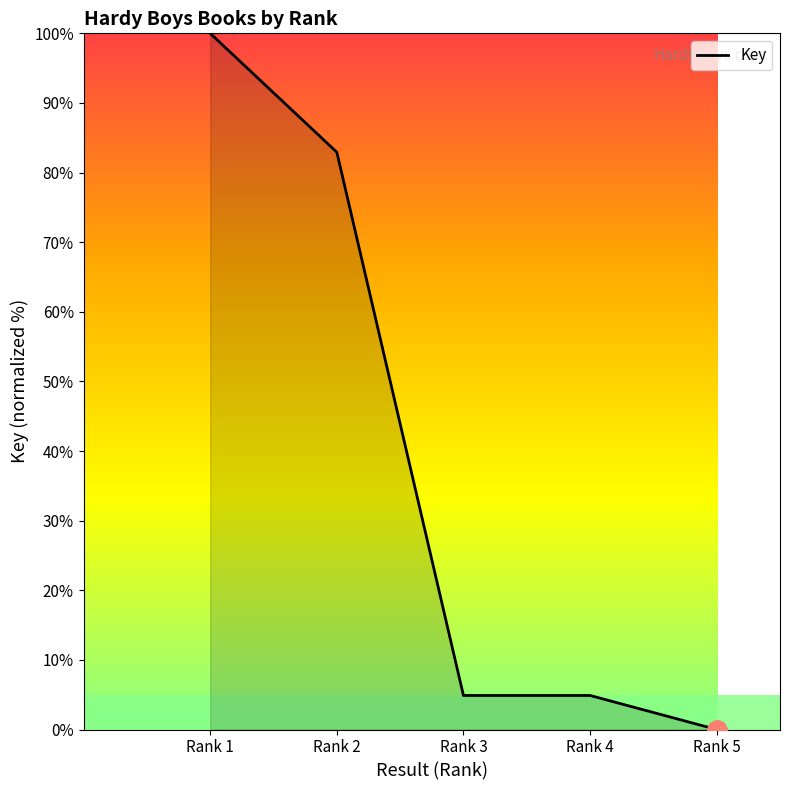

What is the average value?

38.5